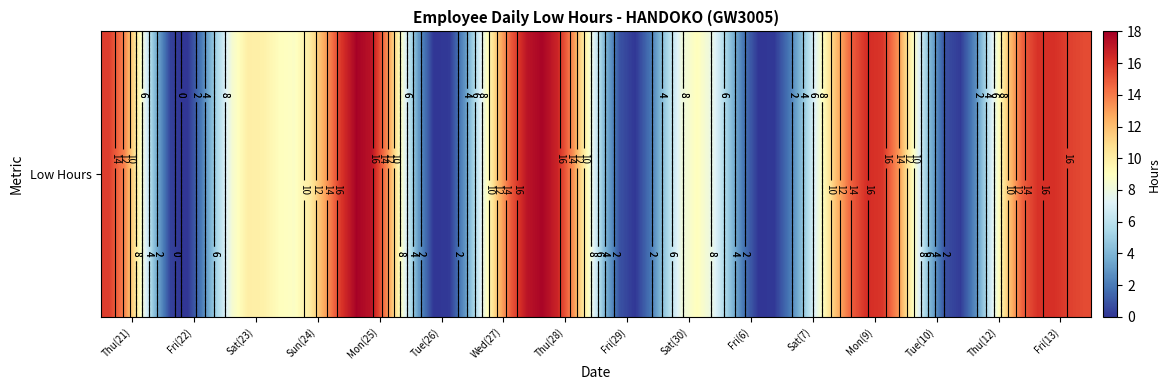

The 23 series shows 6.0 at Fri(22). True or false?

False